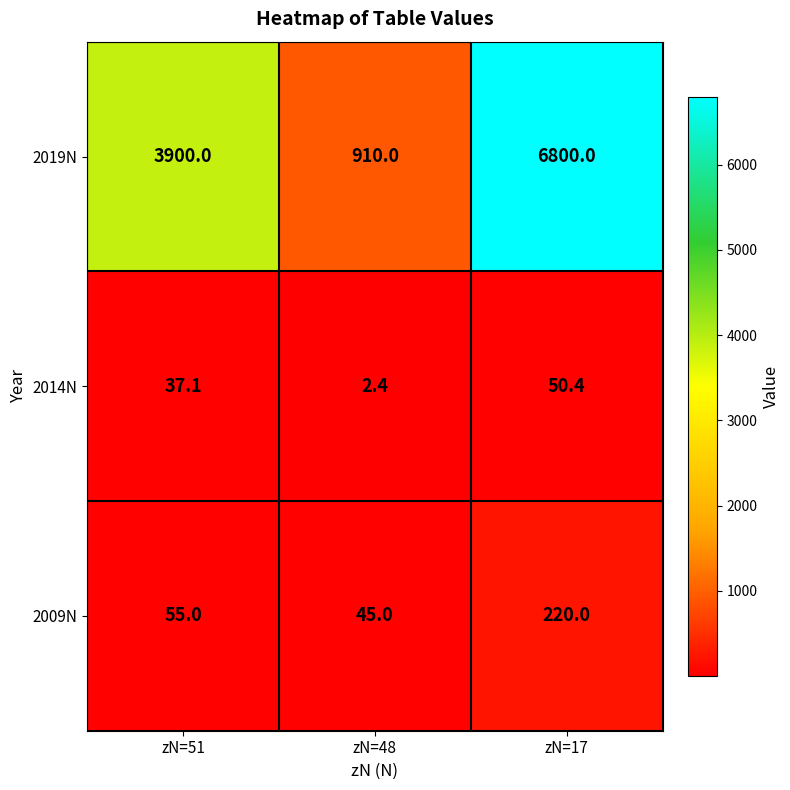

Which series has the widest spread of values?

2019N